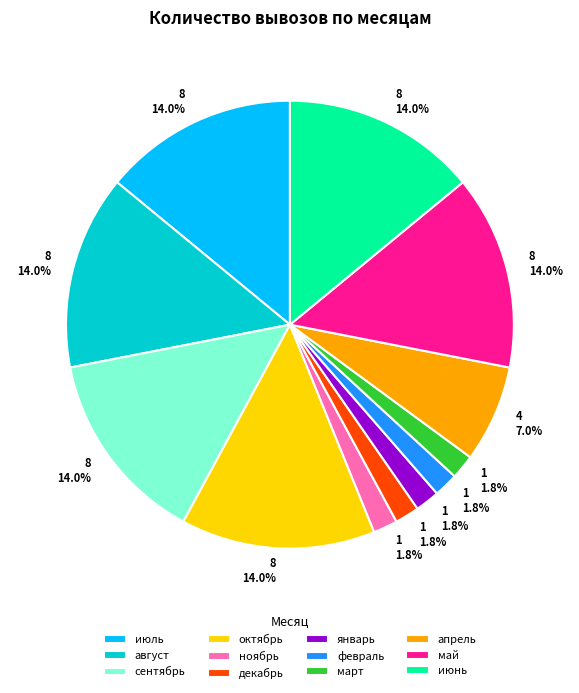

Is декабрь the majority of the pie?

No